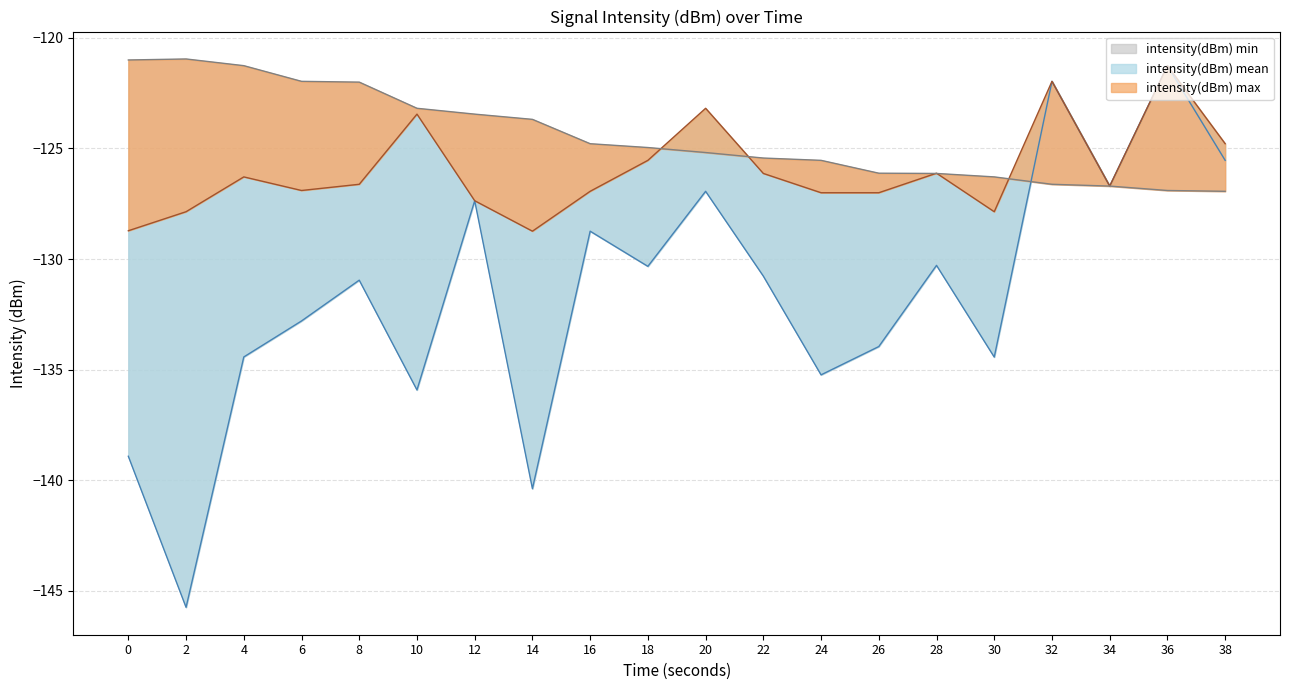

List the labels in order of intensity(dBm) max value, smallest first.

38, 36, 34, 32, 30, 28, 26, 24, 22, 20, 18, 16, 14, 12, 10, 8, 6, 4, 0, 2